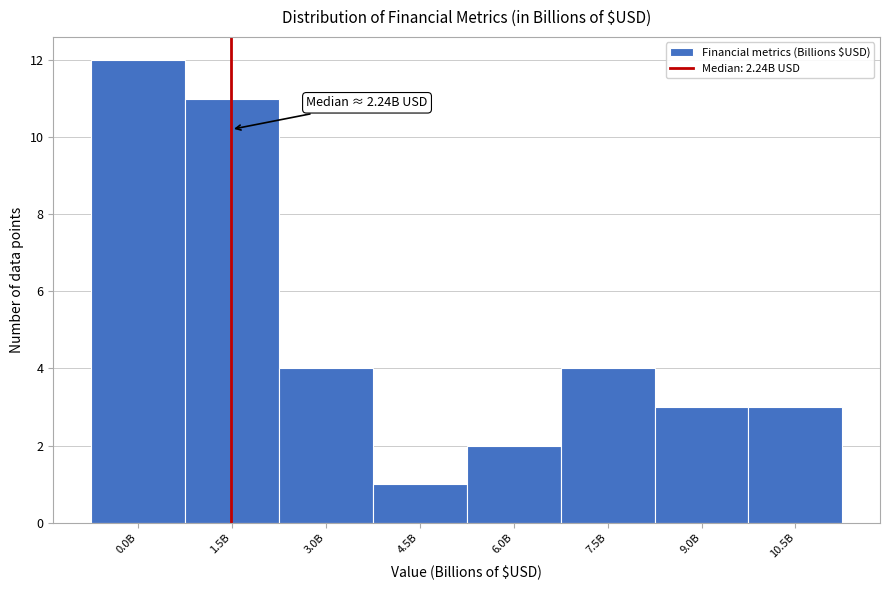

Reading right to left, extract all data points from this chart.

10.5B=3	9.0B=3	7.5B=4	6.0B=2	4.5B=1	3.0B=4	1.5B=11	0.0B=12